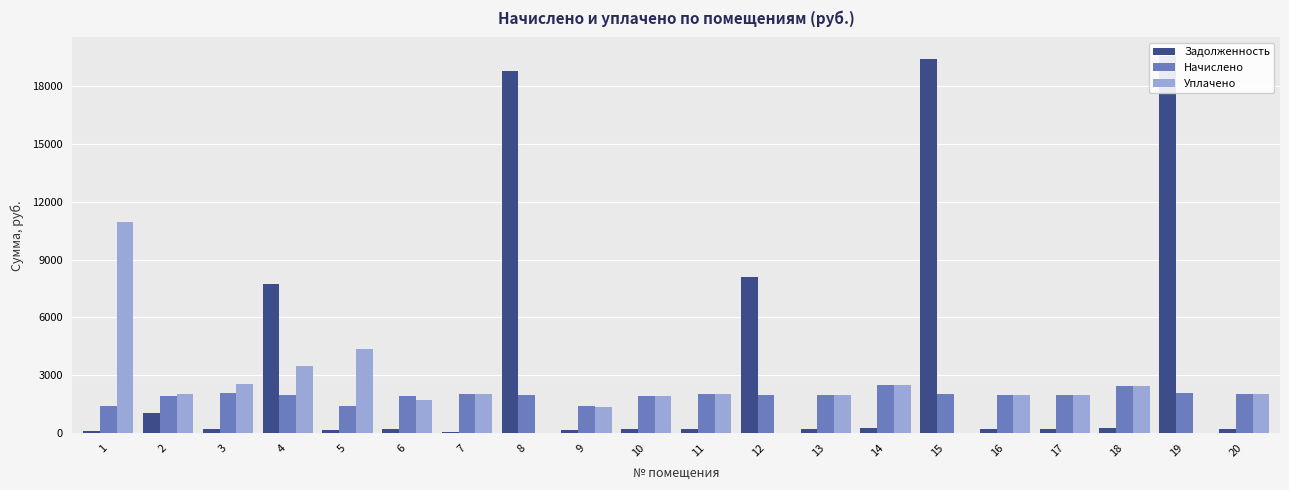

Reading left to right, transcribe all the data shown in this chart.

Задолженность: 1=90.6	2=1050.0	3=230.0	4=7725.7	5=158.5	6=213.1	7=57.5	8=18776.8	9=159.0	10=215.2	11=227.9	12=8070.7	13=221.0	14=276.7	15=19408.7	16=222.1	17=219.9	18=272.9	19=19544.1	20=224.2
Начислено: 1=1407.2	2=1936.6	3=2070.2	4=1993.9	5=1426.2	6=1917.5	7=2032.0	8=1984.3	9=1431.0	10=1936.6	11=2051.1	12=1955.7	13=1989.1	14=2489.9	15=2051.1	16=1998.6	17=1979.5	18=2456.6	19=2065.4	20=2017.7
Уплачено: 1=10944.5	2=2012.5	3=2529.8	4=3500.0	5=4338.0	6=1704.5	7=2032.0	8=0.0	9=1373.1	10=1936.6	11=2051.1	12=0.0	13=1989.1	14=2486.6	15=0.0	16=1986.6	17=1979.5	18=2456.6	19=0.0	20=2017.7